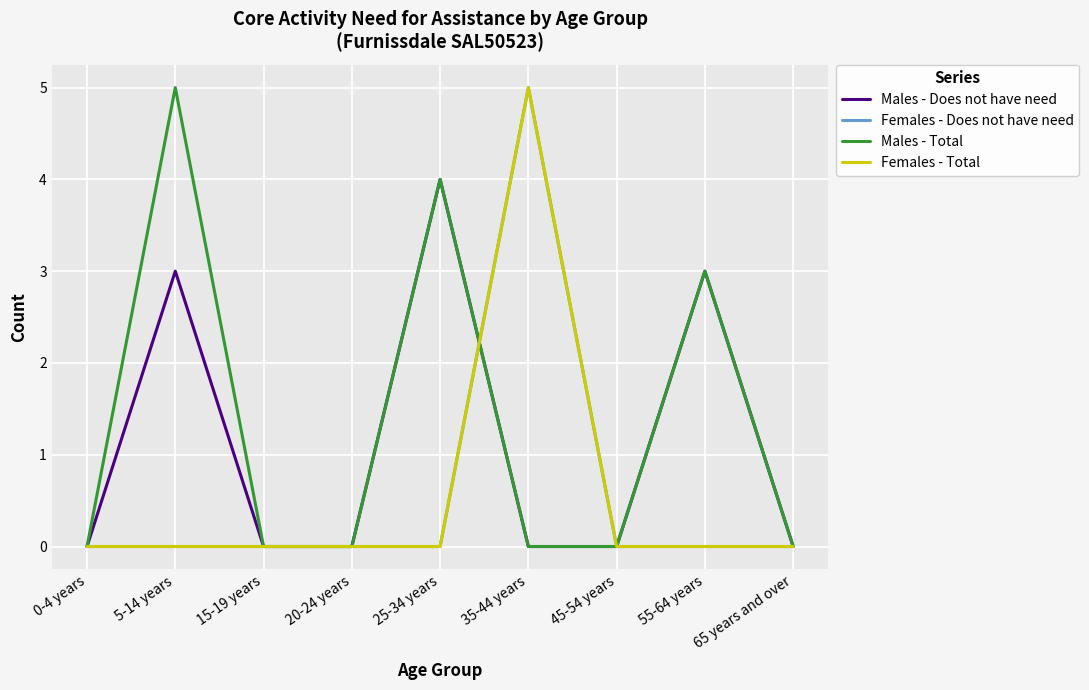

What is the sum of all Females - Does not have need values?

5